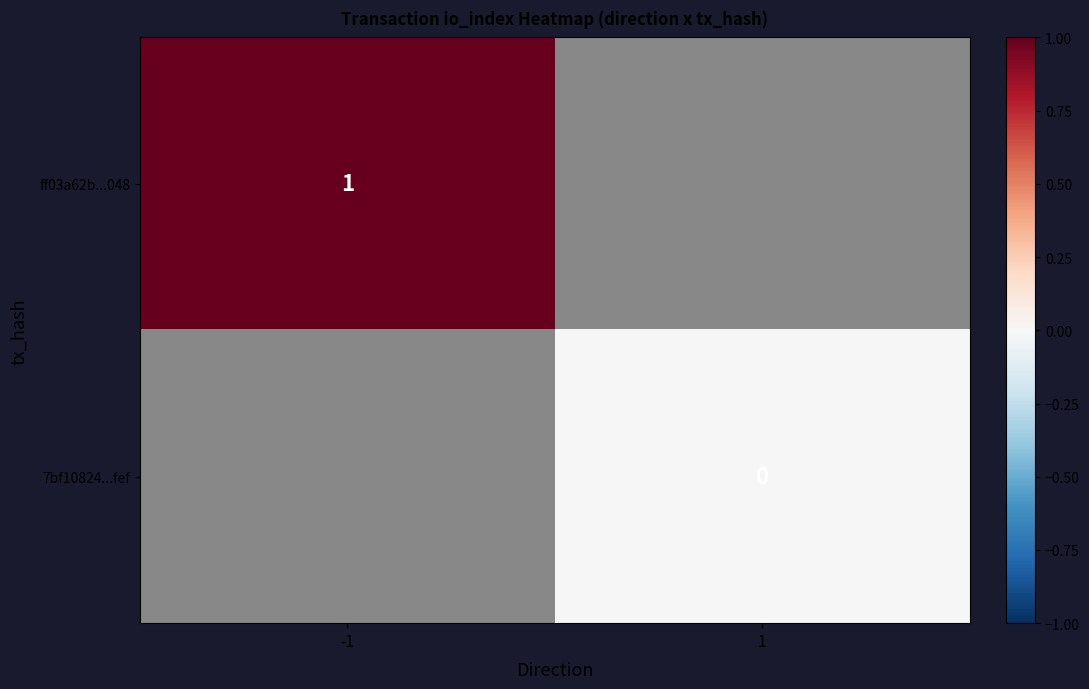

Between 1 and -1, which is larger?

-1